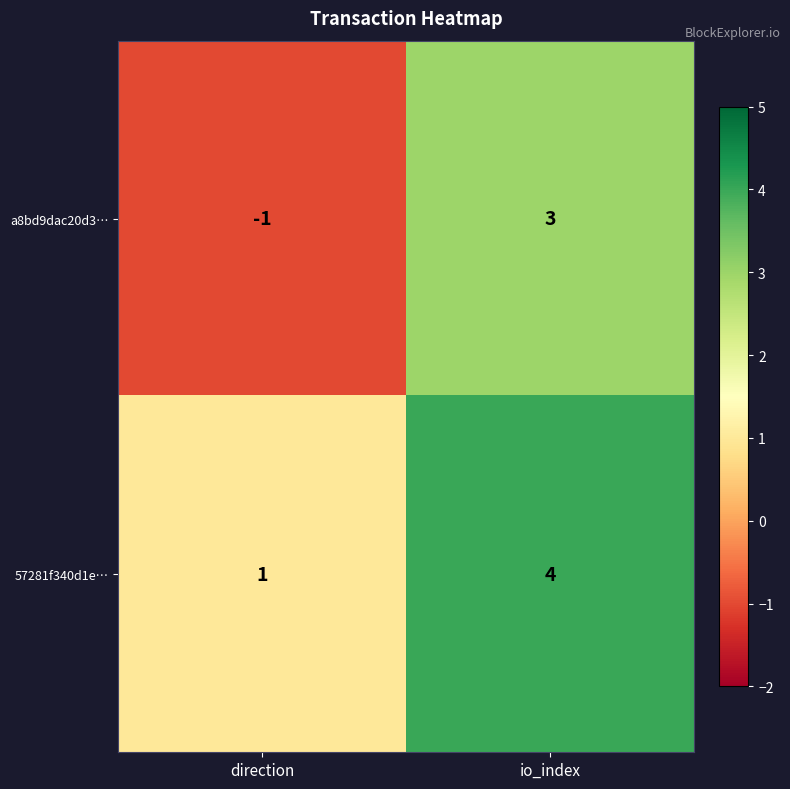

Which series has the widest spread of values?

a8bd9dac20d3…